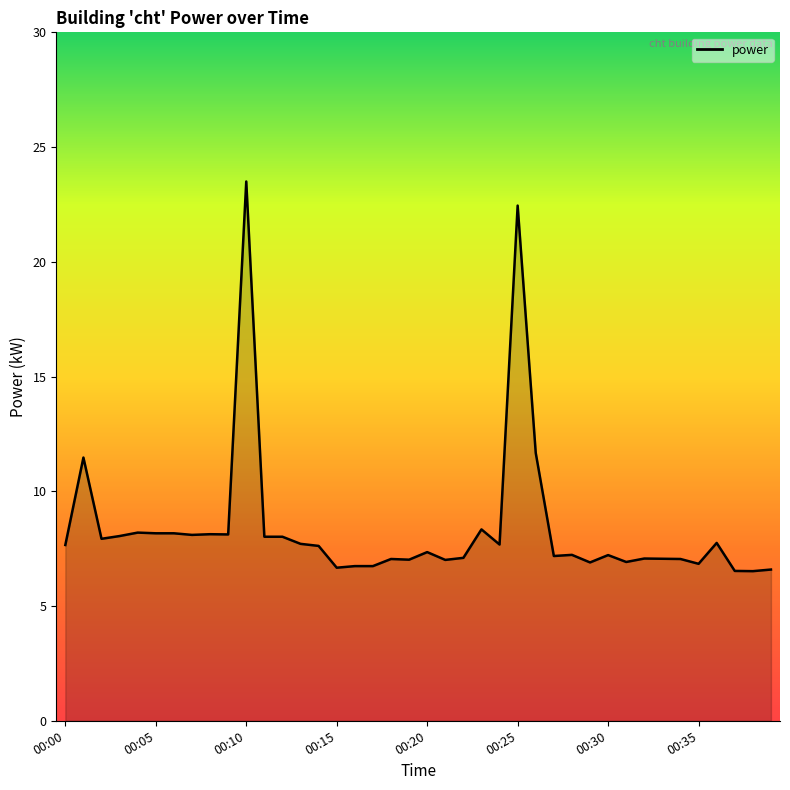

What is the maximum value shown in the chart?

23.5